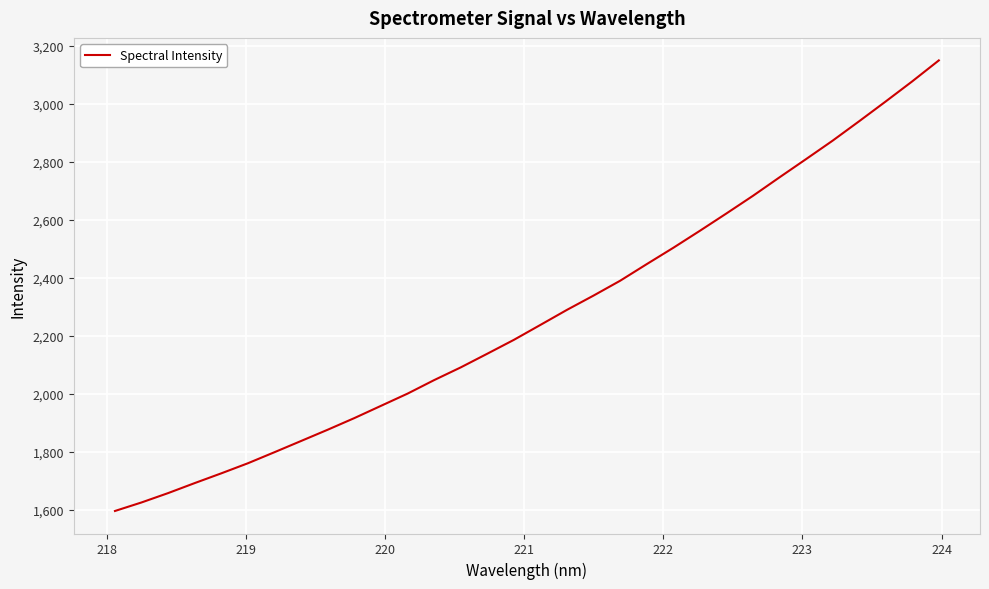

Reading right to left, what are all the values shown in this chart?

3150.6	3078.4	3009.0	2940.8	2873.7	2810.2	2747.2	2683.5	2622.6	2562.7	2504.1	2447.8	2390.5	2339.4	2290.1	2238.2	2186.6	2138.7	2091.5	2047.7	2001.1	1958.9	1916.7	1876.6	1837.8	1799.1	1761.0	1726.2	1692.5	1658.0	1625.7	1596.2